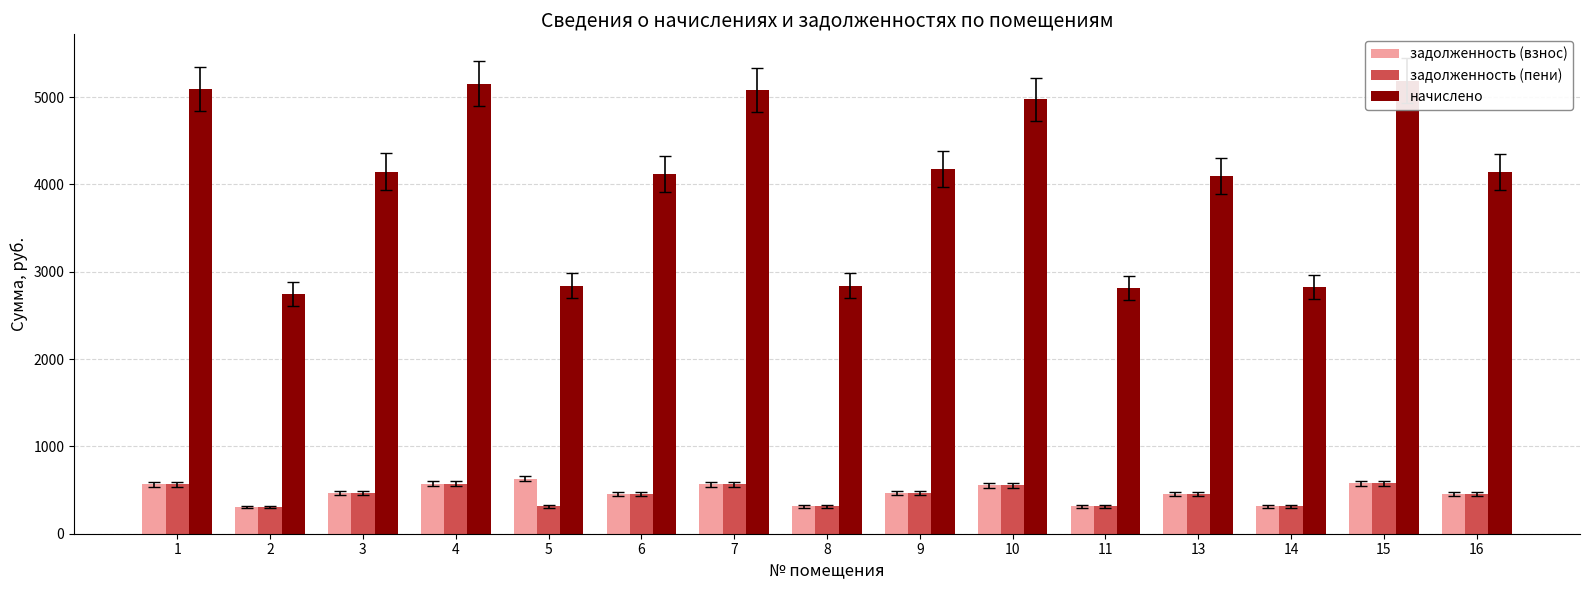

How many data points in задолженность (взнос) are above 460?

9